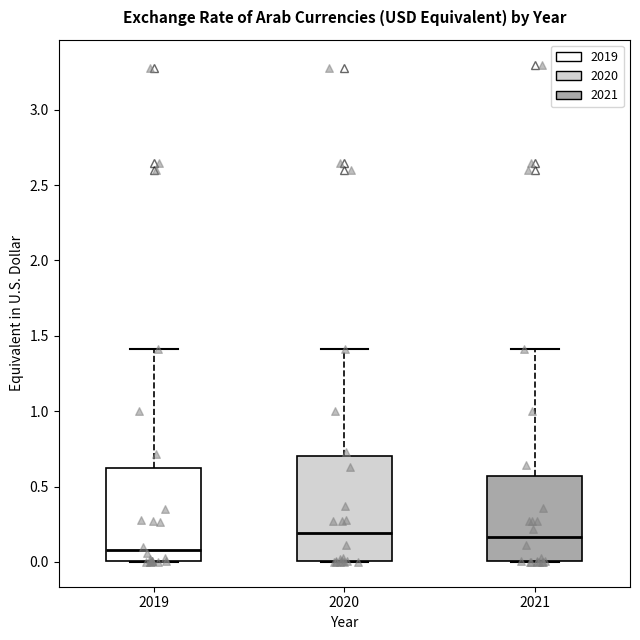

Where does the upper whisker of the box at x = 2020 end on the y-axis? The values are not printed on the chart, so give them approximately, as read against the axis.

1.40